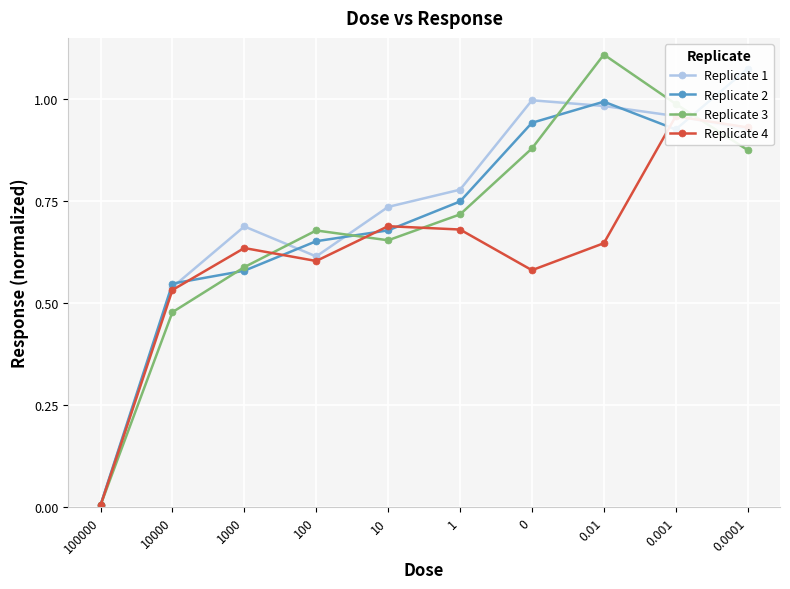

Is it true that Replicate 1 equals 0.3 at 0?

False